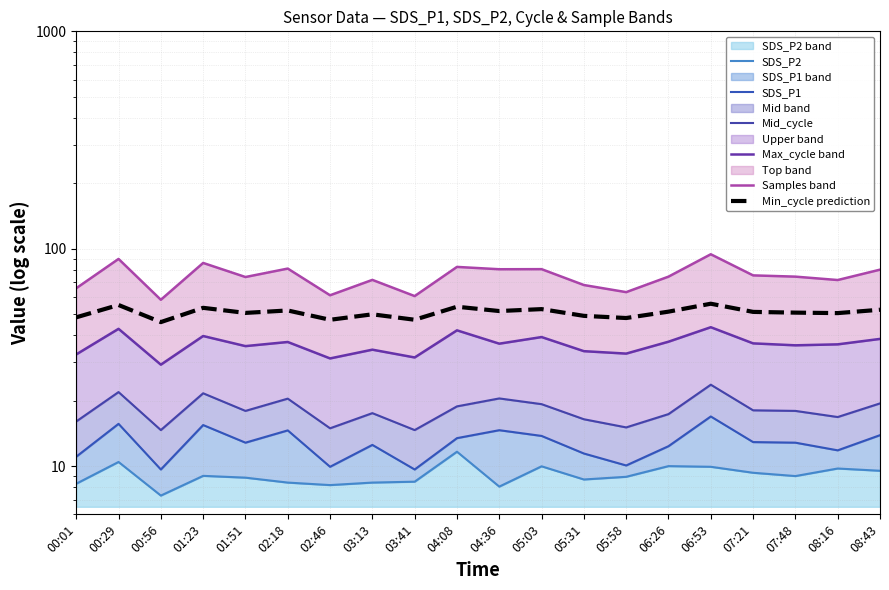

True or false: Mid_cycle and Samples band cross at least once.

False